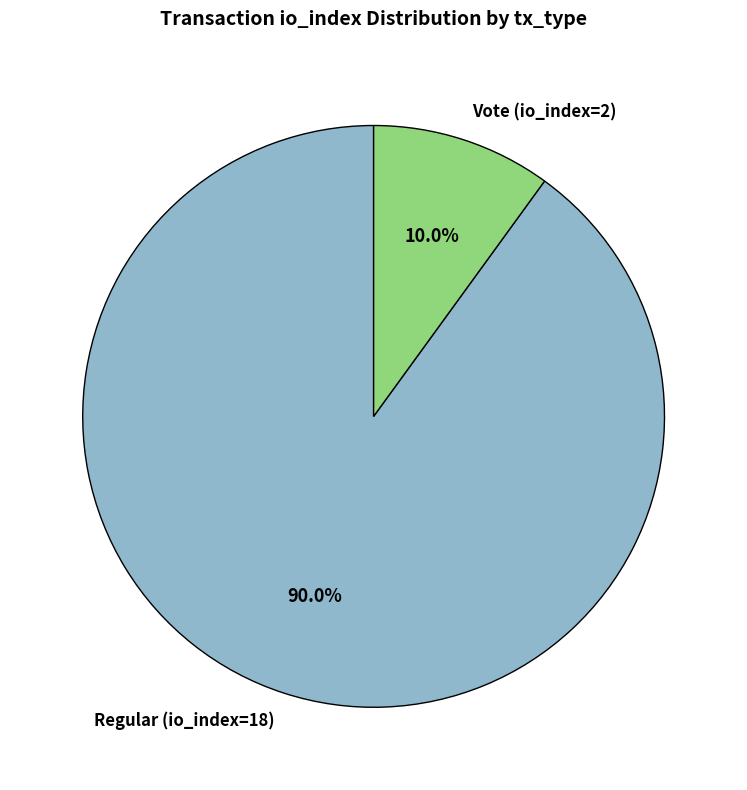

What is the ratio of the value at Vote (io_index=2) to the value at Regular (io_index=18)?

0.1